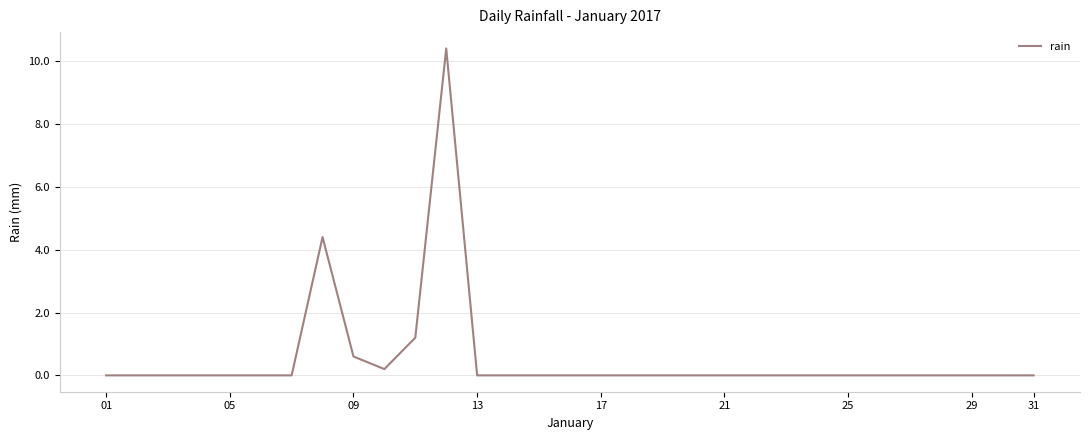

What is the greatest value displayed?

10.4